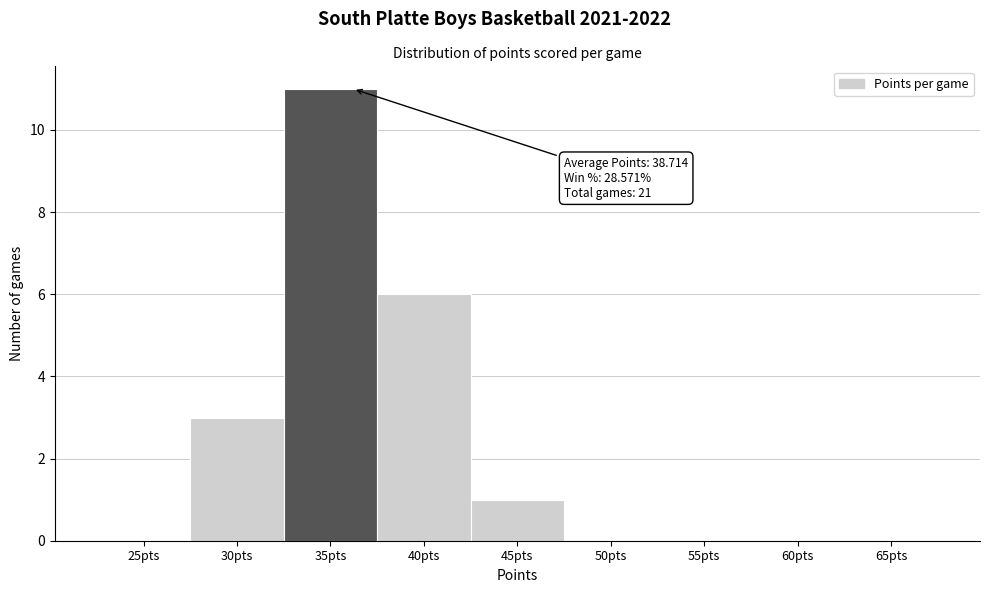

Reading left to right, what are all the values shown in this chart?

25pts=0	30pts=3	35pts=11	40pts=6	45pts=1	50pts=0	55pts=0	60pts=0	65pts=0